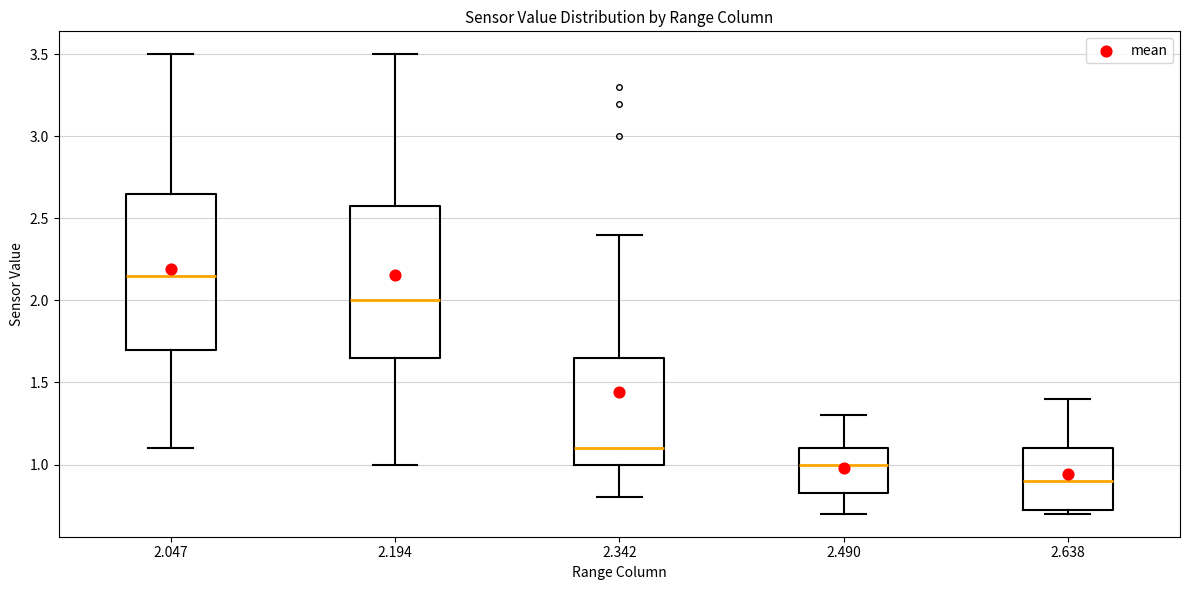

Reading left to right, transcribe this box plot: for each box, give where its median line is, the range the box spans, and where its two whiskers end, as read against the y-axis. The values are not printed on the chart, so give them approximately, as read against the axis.

2.047: median 2.15, box 1.70 to 2.65, whiskers 1.10 to 3.50
2.194: median 2.00, box 1.65 to 2.60, whiskers 1.00 to 3.50
2.342: median 1.10, box 1.00 to 1.65, whiskers 0.80 to 2.40
2.490: median 1.00, box 0.85 to 1.10, whiskers 0.70 to 1.30
2.638: median 0.90, box 0.75 to 1.10, whiskers 0.70 to 1.40